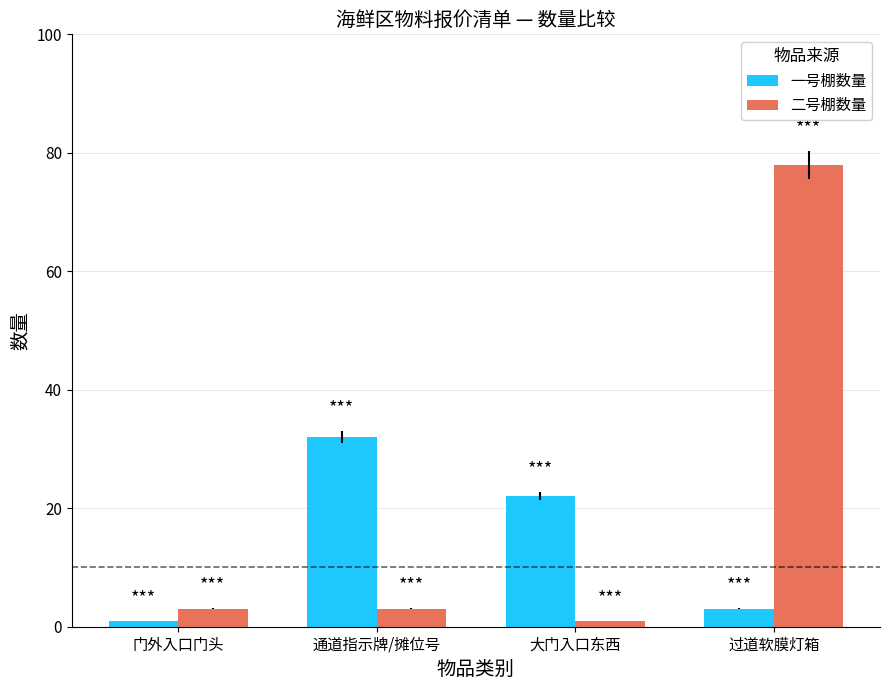

What is the label of the 2nd bar from the left?

通道指示牌/摊位号